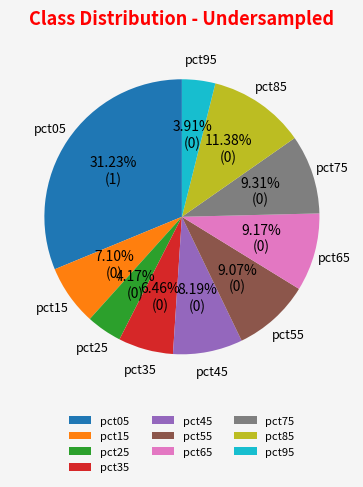

Which slice is the largest?

pct05